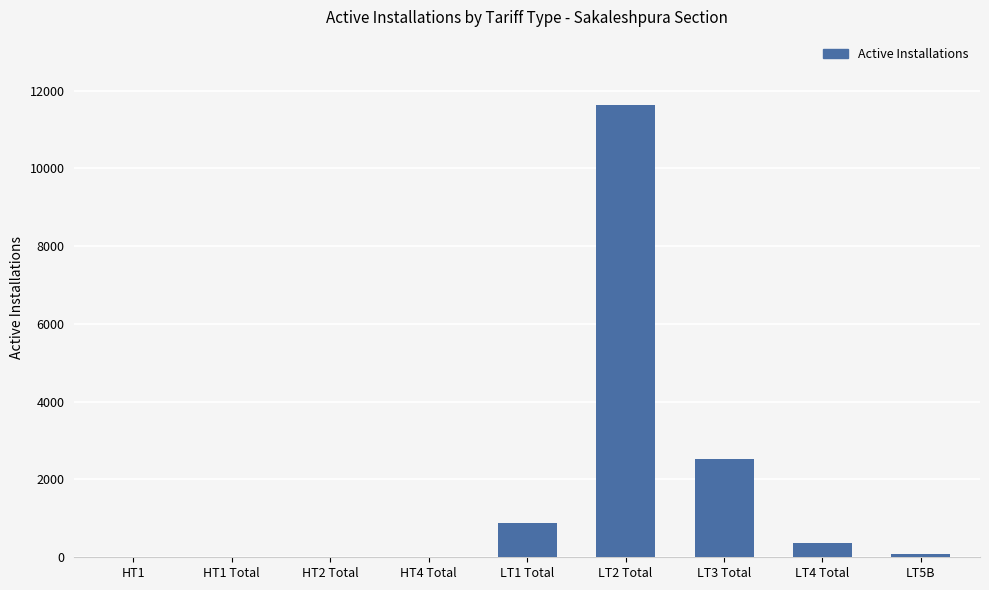

What is the maximum value shown in the chart?

11635